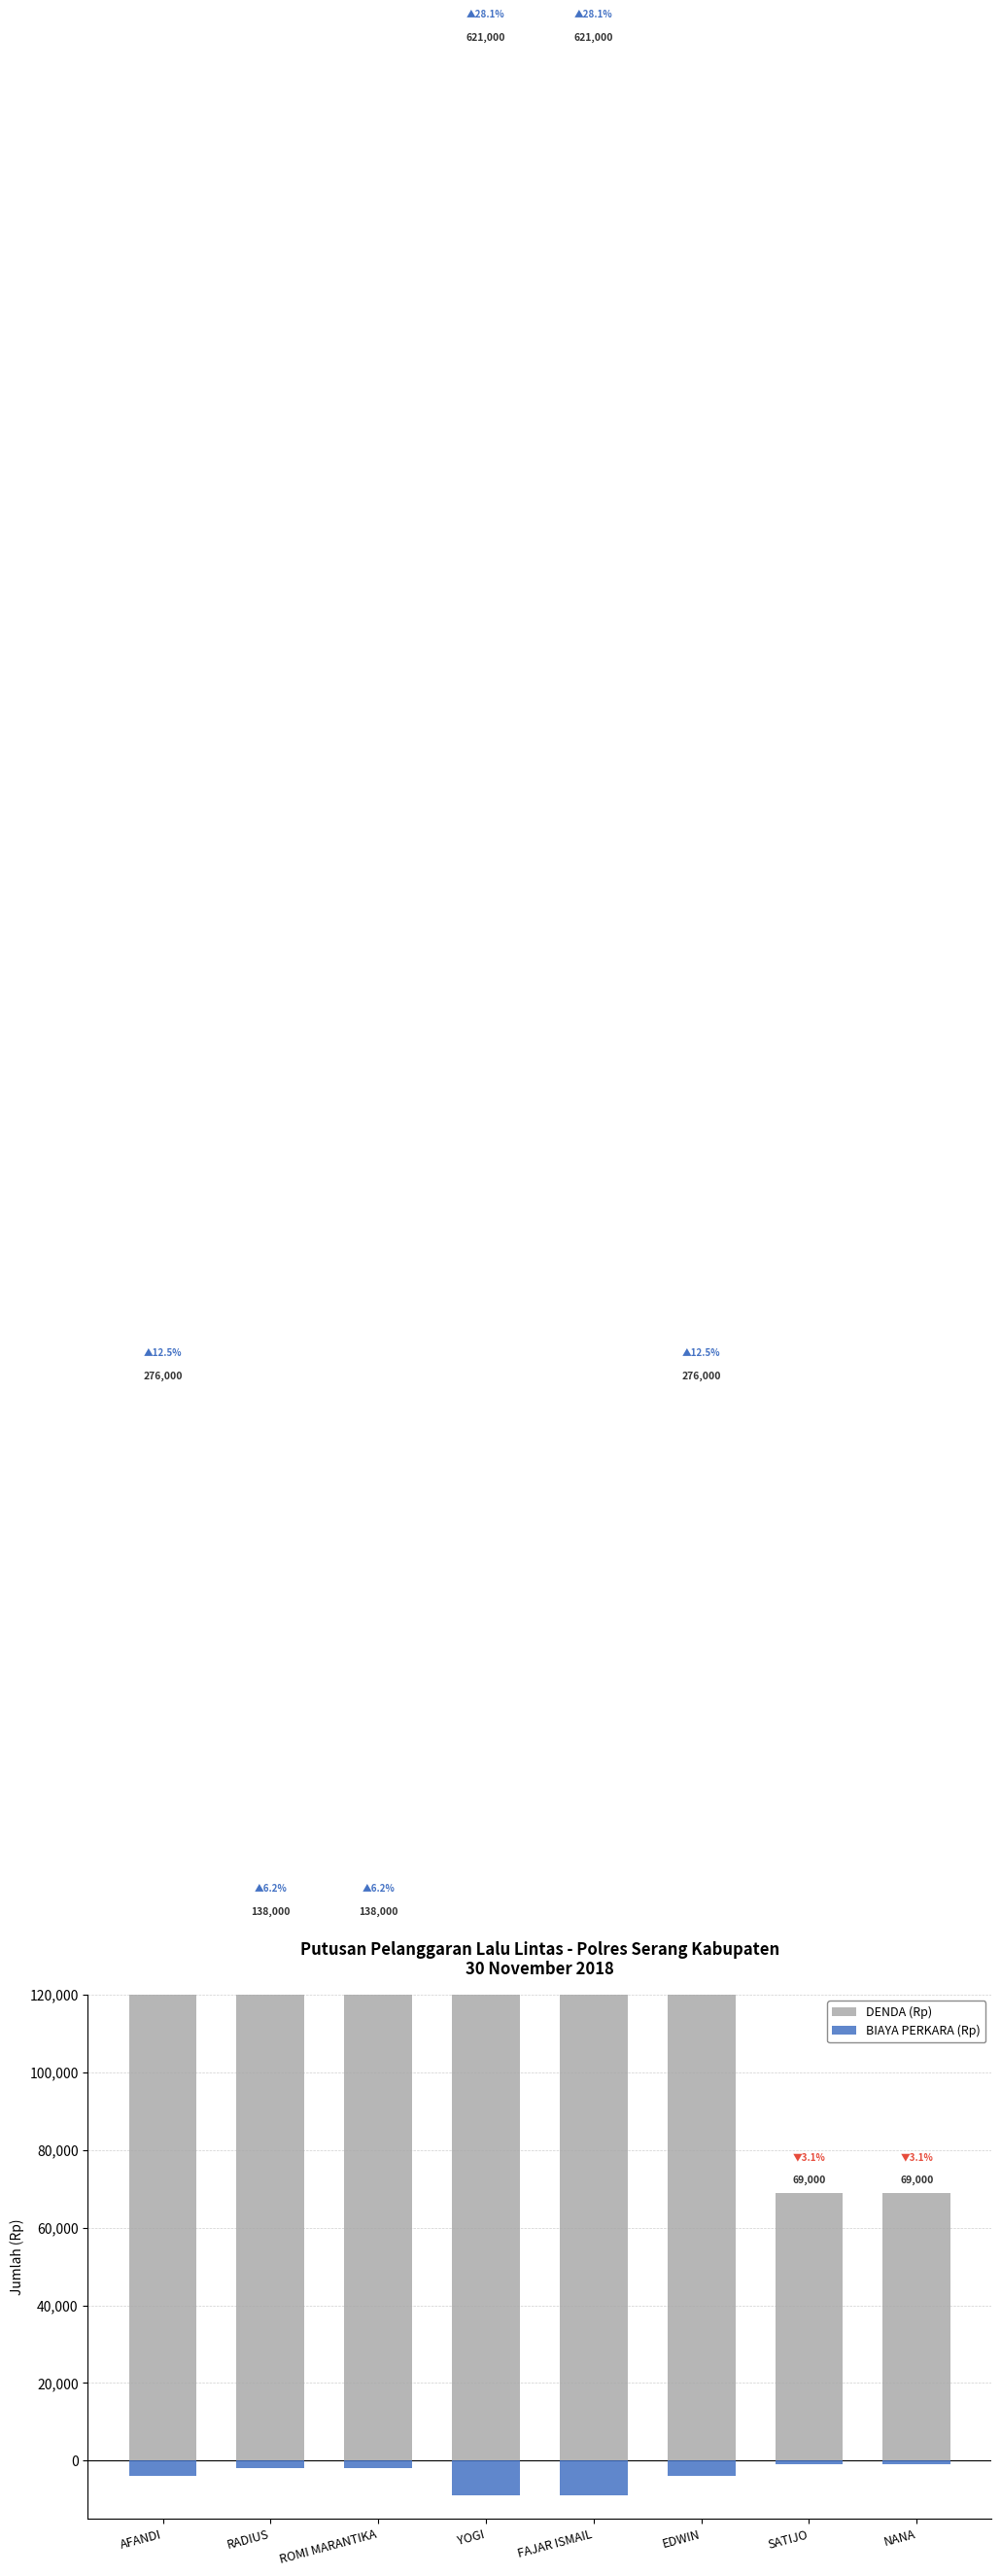

Which series has the largest range (max minus min)?

DENDA (Rp)